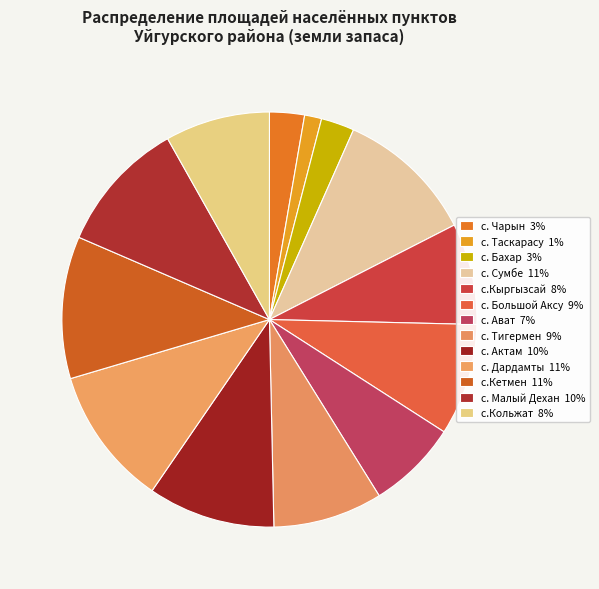

What percentage is the с. Чарын slice, to the nearest percent?

3%